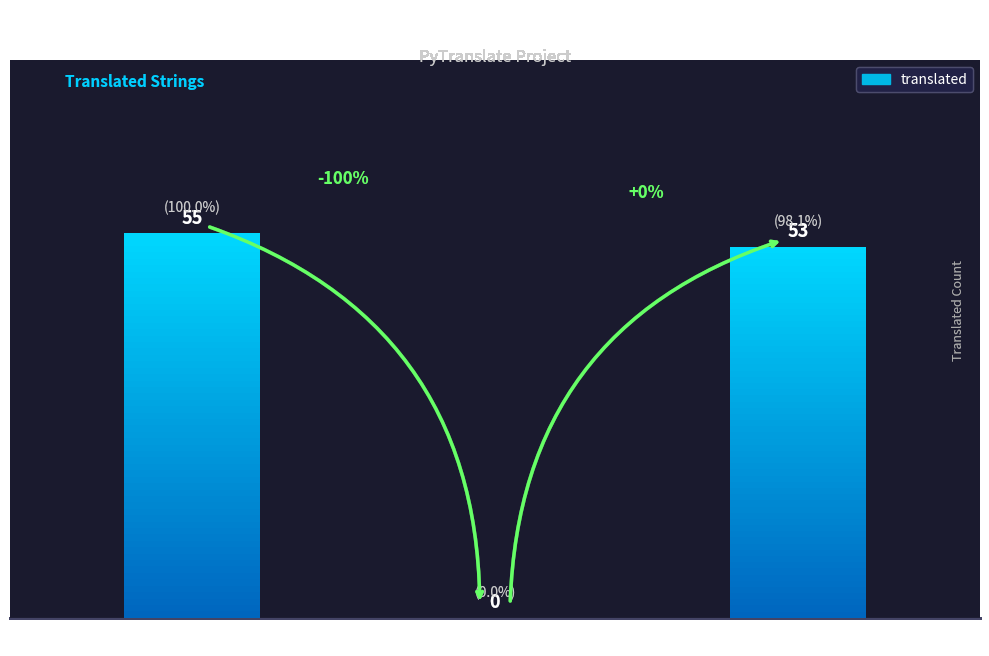

Is it true that the value at Portuguese (Brazil) is 85?

False